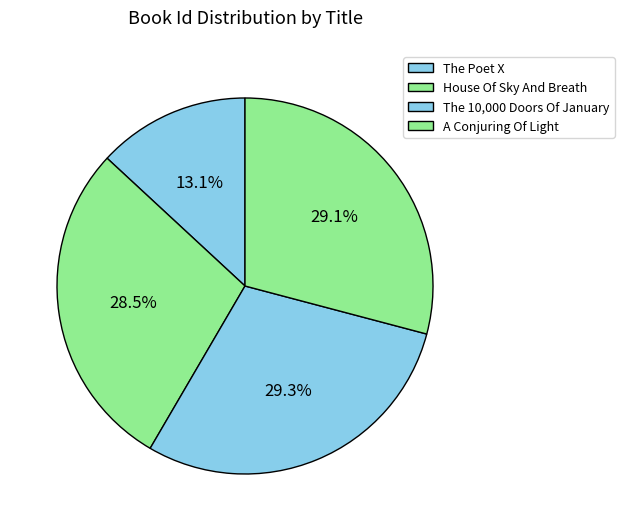

Between The Poet X and The 10,000 Doors Of January, which is larger?

The 10,000 Doors Of January